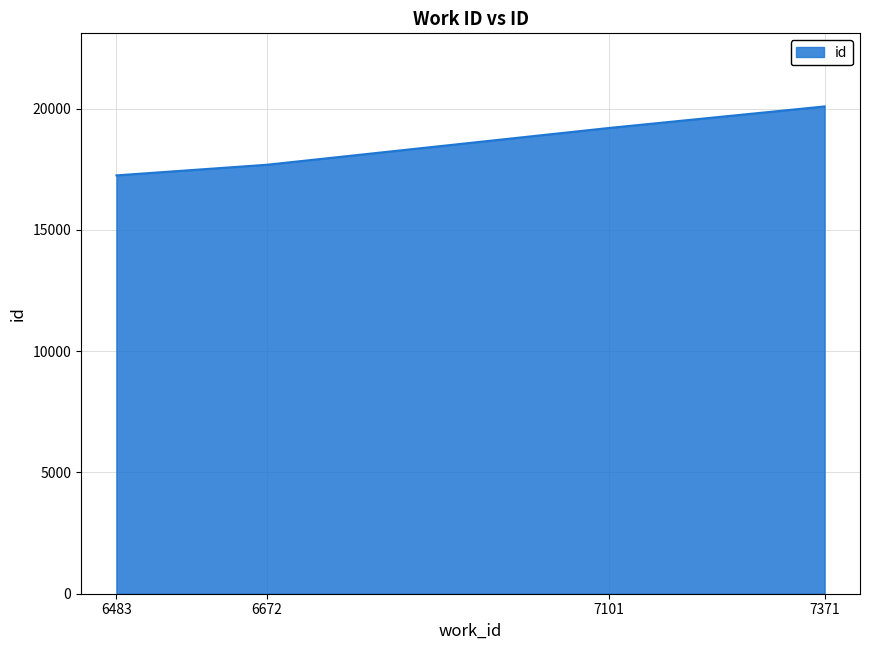

Is it true that the value at 6672 is 17689?

True